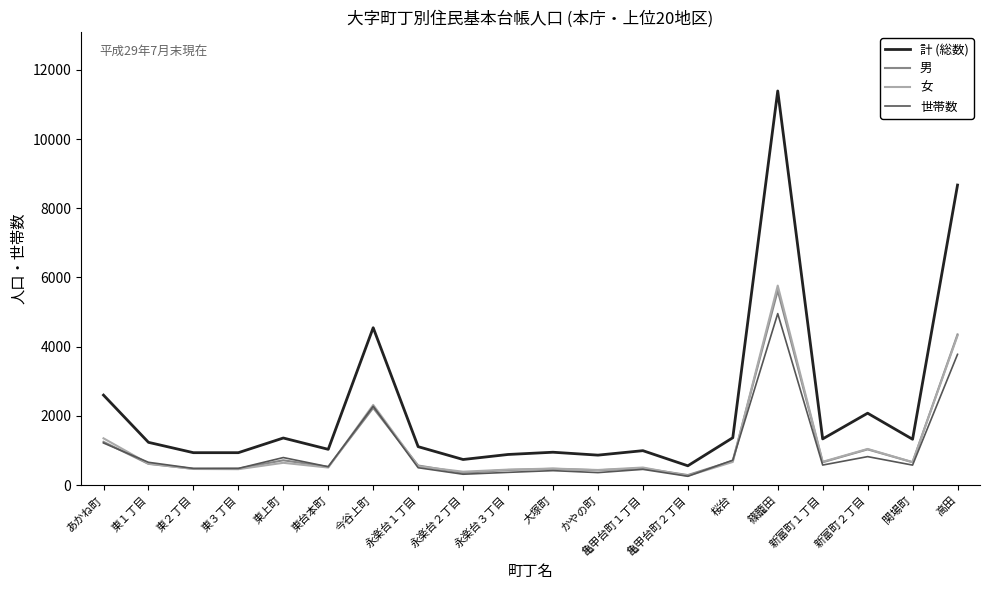

What position from the left is あかね町?

1